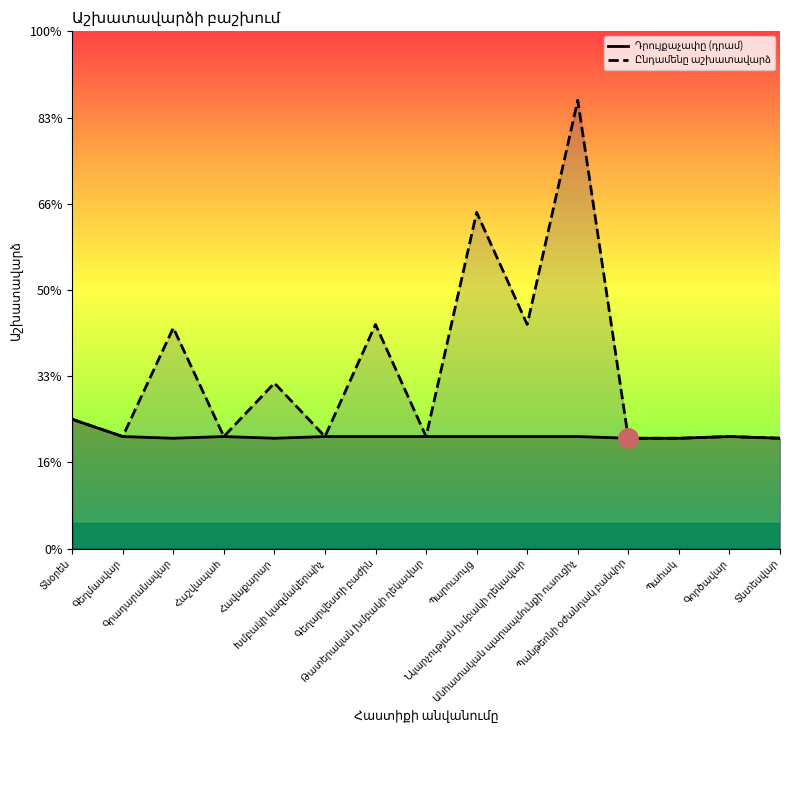

What is the sum of all Ընդամենը աշխատավարձ values?

3062000